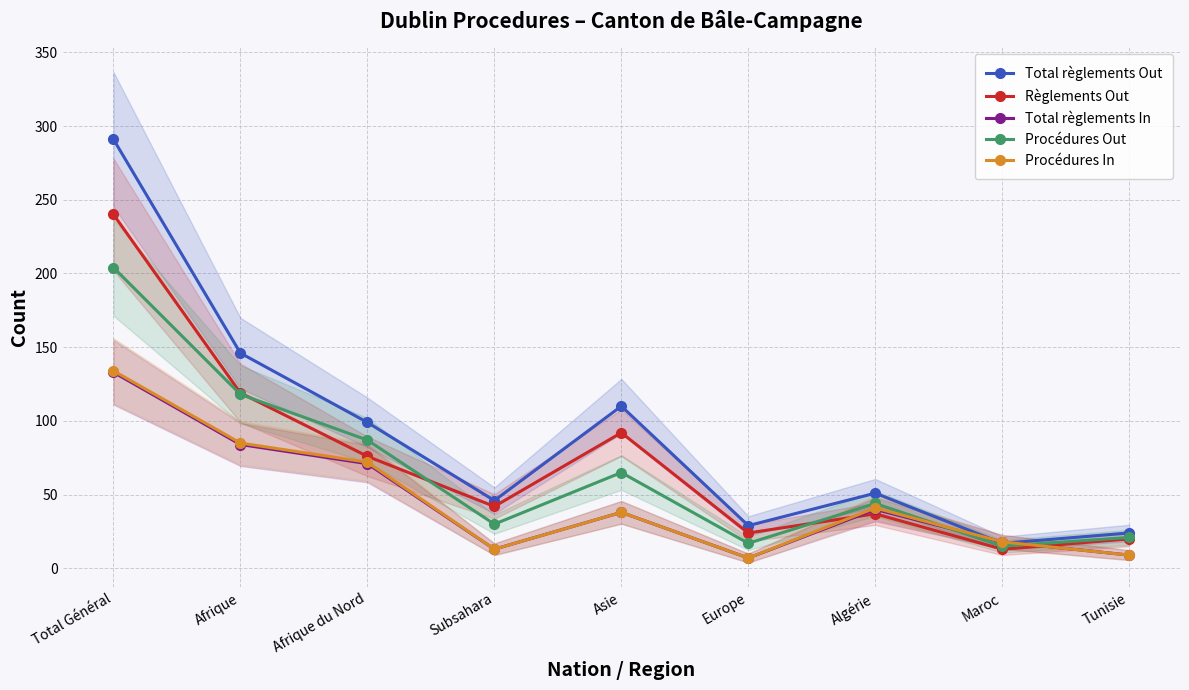

Is the value of Règlements Out at Maroc greater than the value of Procédures In at Total Général?

No